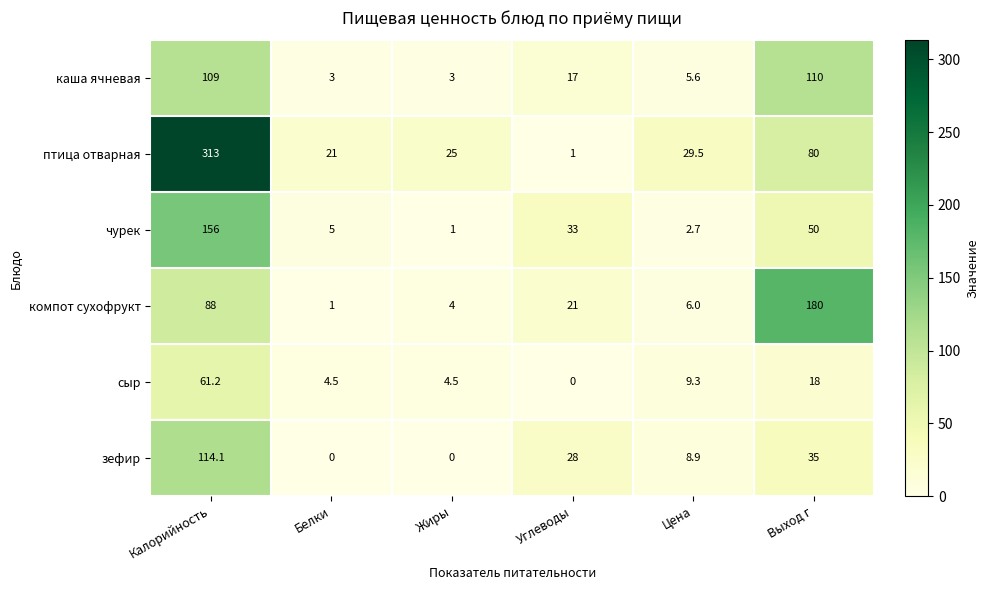

Which series has the widest spread of values?

птица отварная